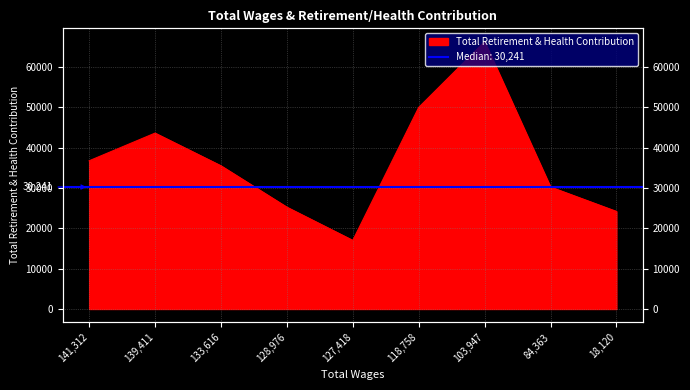

What is the difference between the maximum and second lowest values?

42088